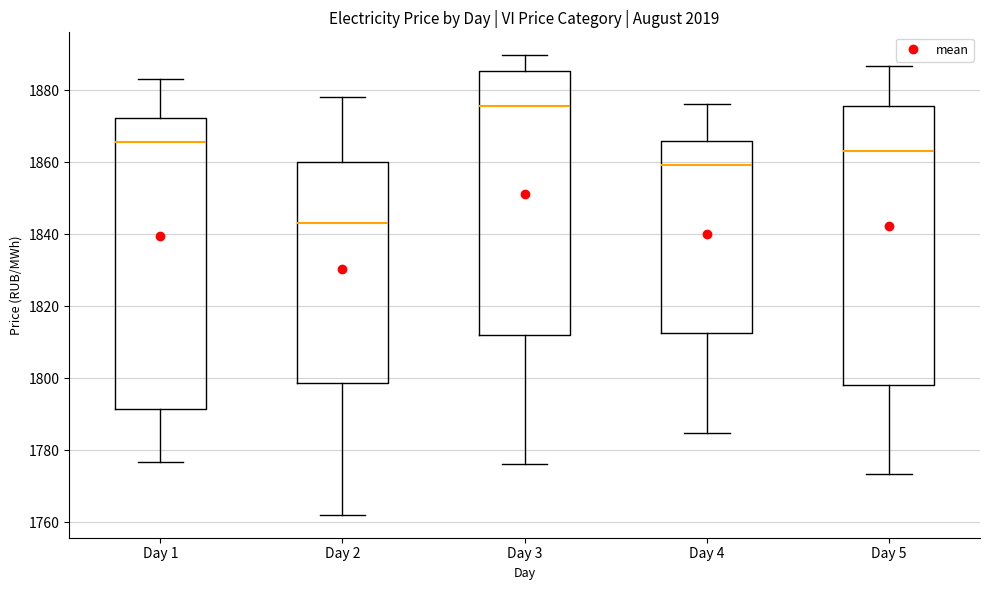

Reading left to right, transcribe this box plot: for each box, give where its median line is, the range the box spans, and where its two whiskers end, as read against the y-axis. The values are not printed on the chart, so give them approximately, as read against the axis.

Day 1: median 1866, box 1792 to 1872, whiskers 1776 to 1884
Day 2: median 1844, box 1798 to 1860, whiskers 1762 to 1878
Day 3: median 1876, box 1812 to 1886, whiskers 1776 to 1890
Day 4: median 1860, box 1812 to 1866, whiskers 1784 to 1876
Day 5: median 1864, box 1798 to 1876, whiskers 1774 to 1886